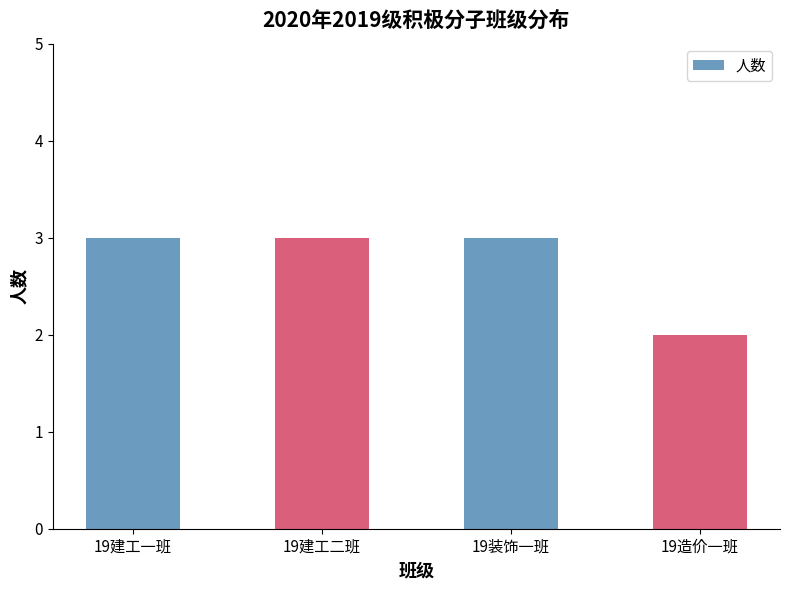

How many bars are there in total?

4